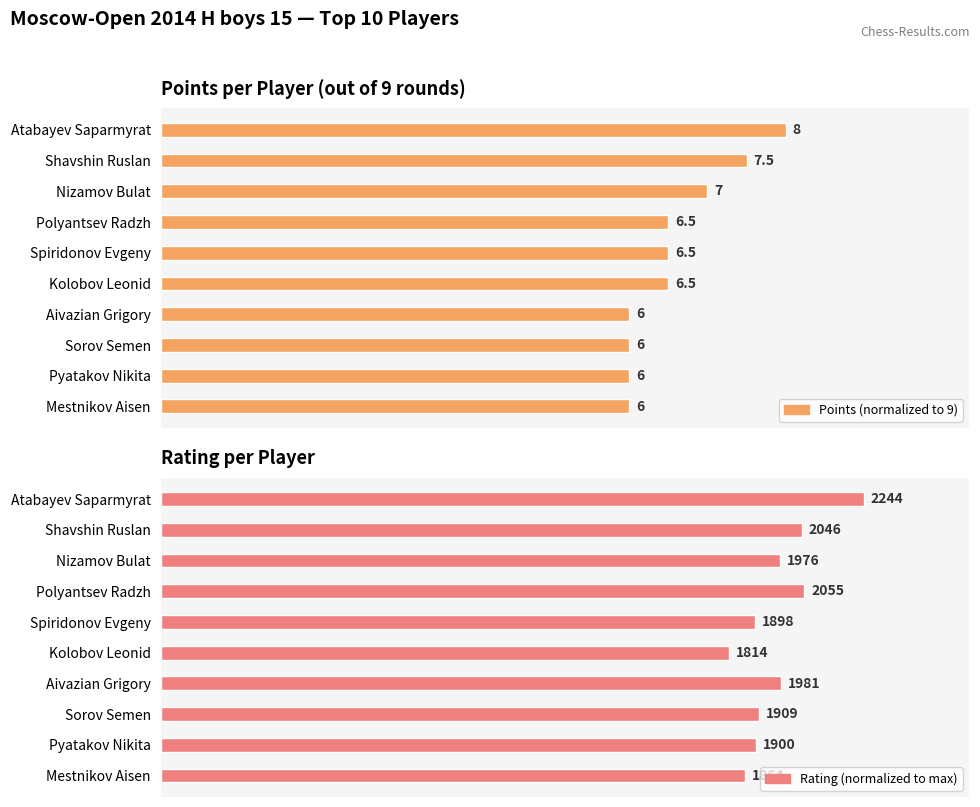

Rank the series by their average value, from highest to lowest.

Rating (normalized), Points (normalized)